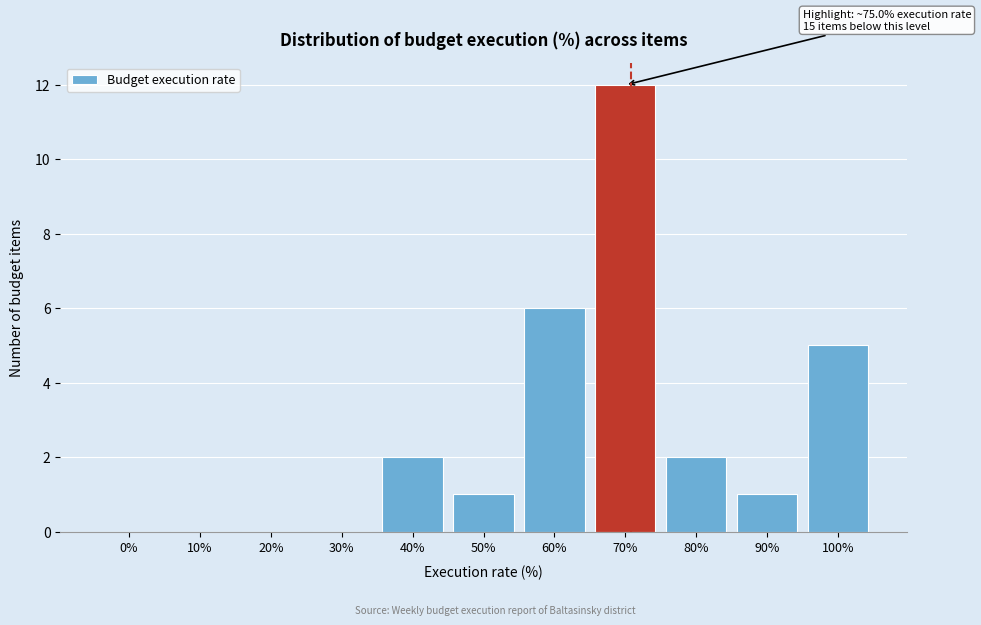

Reading left to right, list all the values displayed in this chart.

0%=0	10%=0	20%=0	30%=0	40%=2	50%=1	60%=6	70%=12	80%=2	90%=1	100%=5